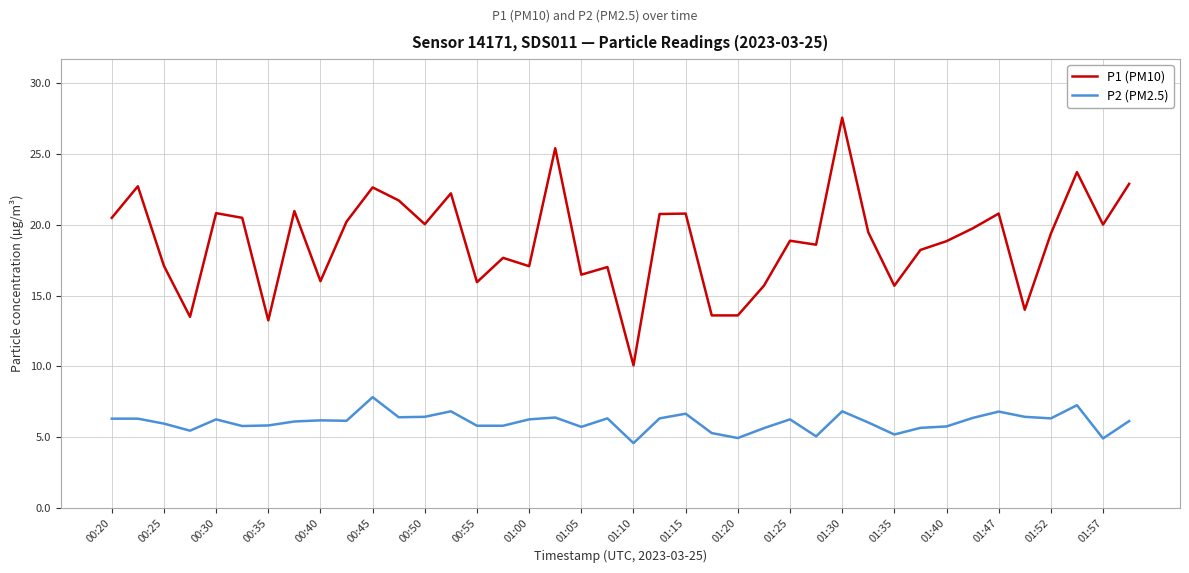

Which series has the largest range (max minus min)?

P1 (PM10)